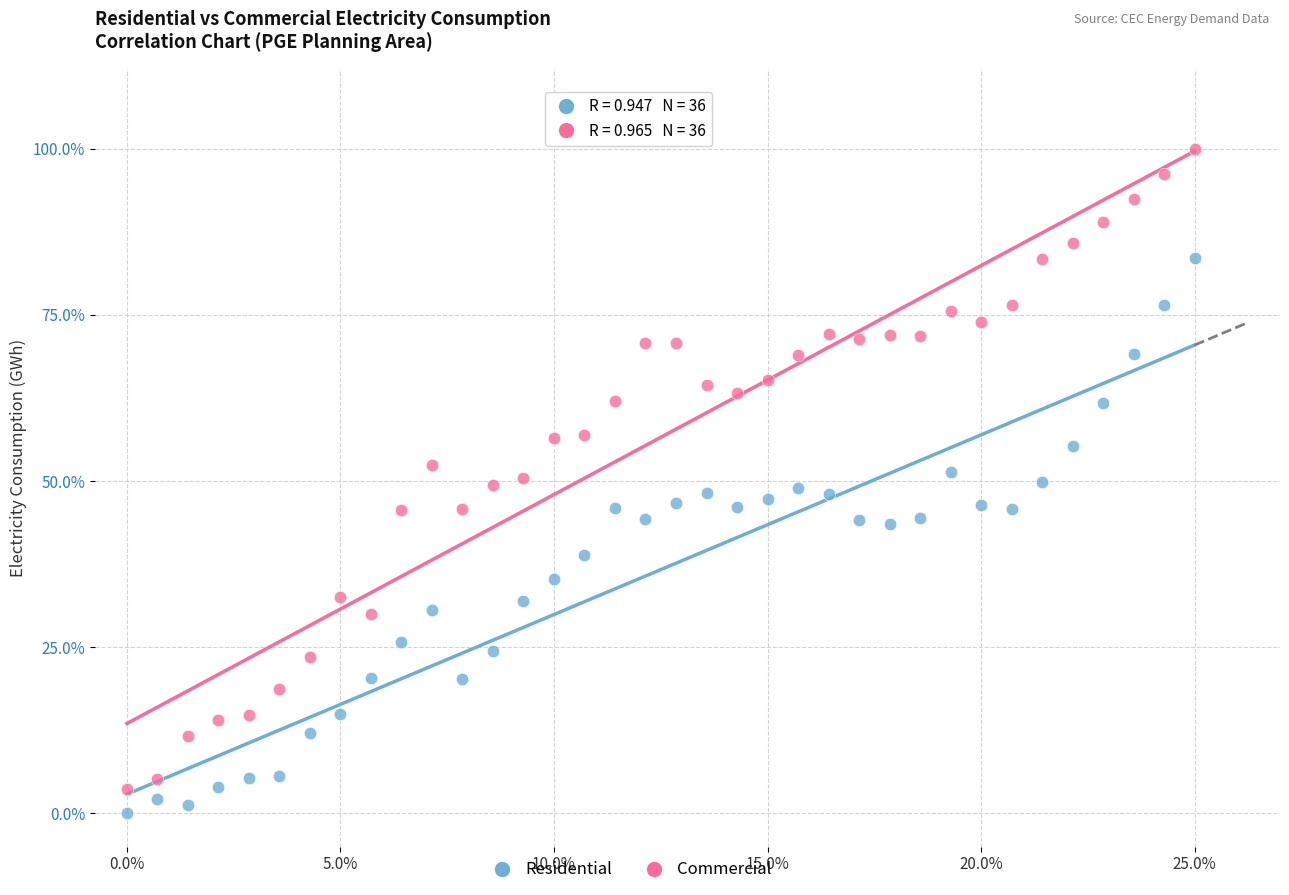

Which series reaches the minimum Y coordinate?

Residential